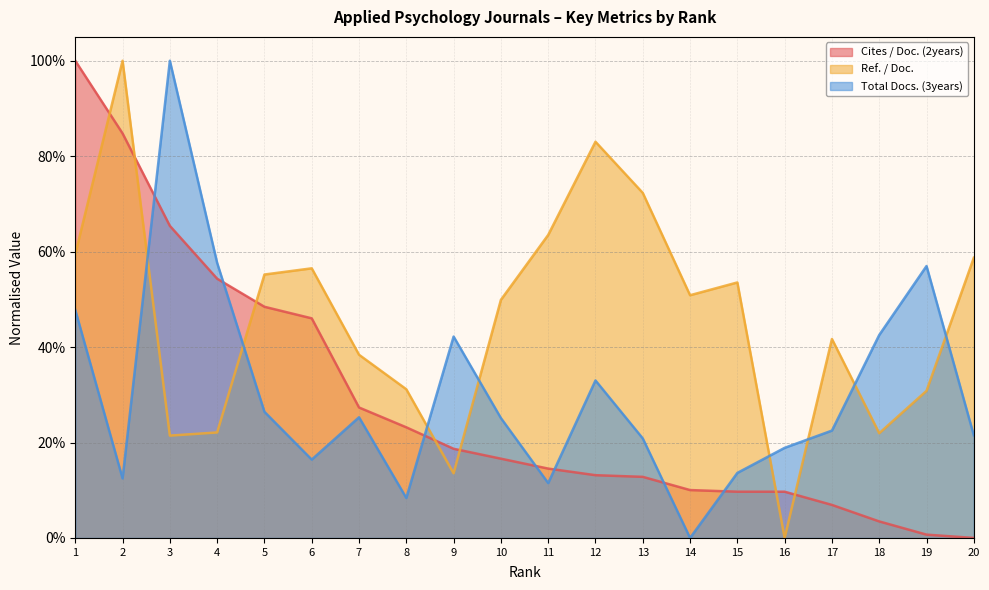

Which category has the highest value in the Ref. / Doc. series?

2